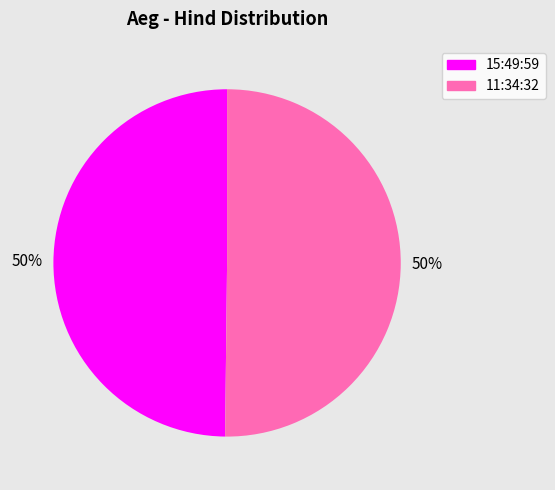

True or false: 11:34:32 accounts for 50% of the total.

True